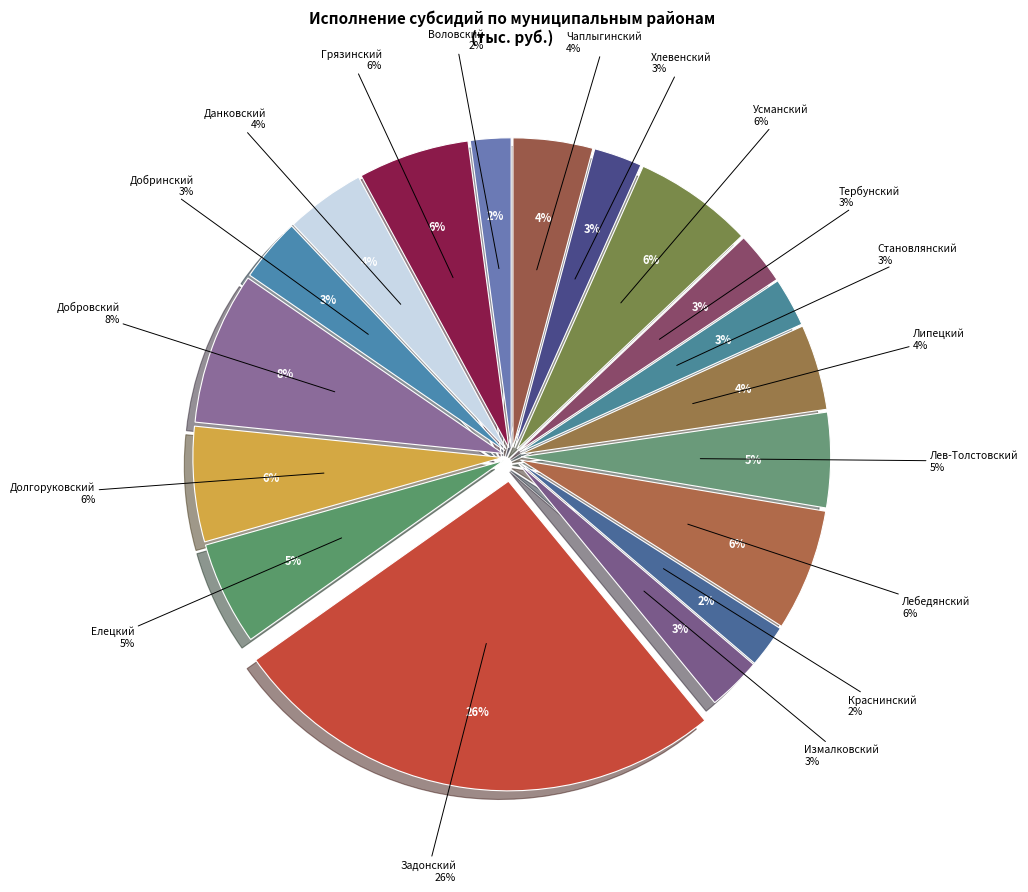

Rank the categories by value from lowest to highest.

Воловский, Краснинский, Хлевенский, Становлянский, Тербунский, Измалковский, Добринский, Чаплыгинский, Данковский, Липецкий, Лев-Толстовский, Елецкий, Грязинский, Долгоруковский, Усманский, Лебедянский, Добровский, Задонский